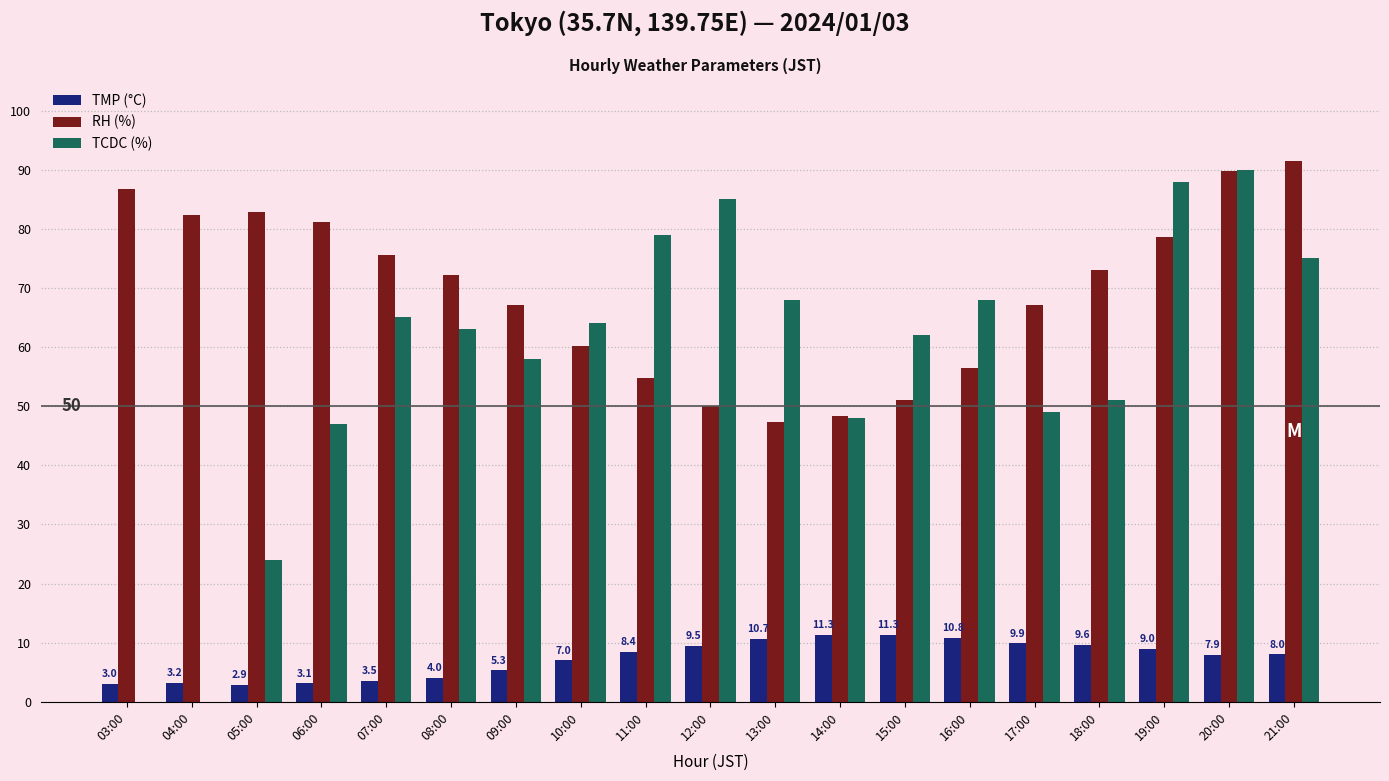

What is the sum of all TMP (°C) values?

138.4